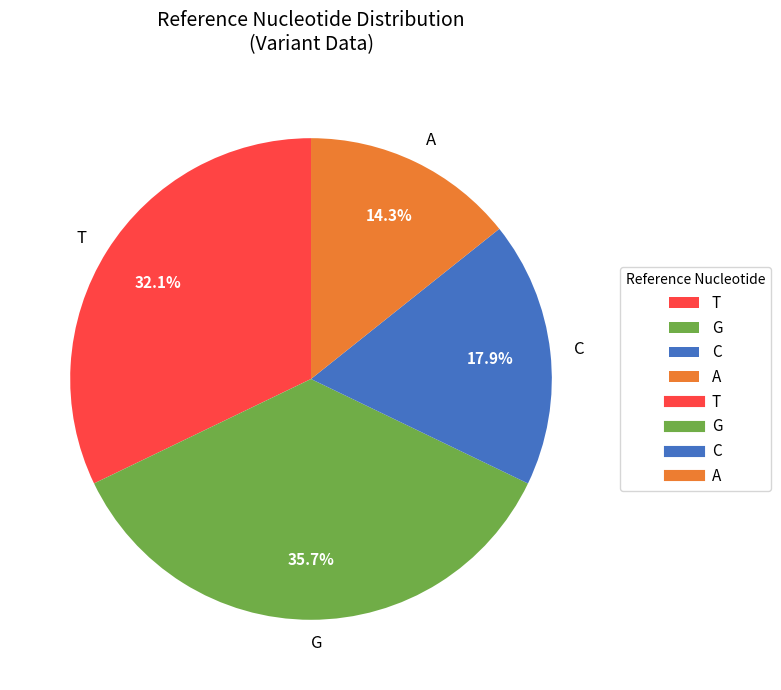

To the nearest percent, what portion does A represent?

14%